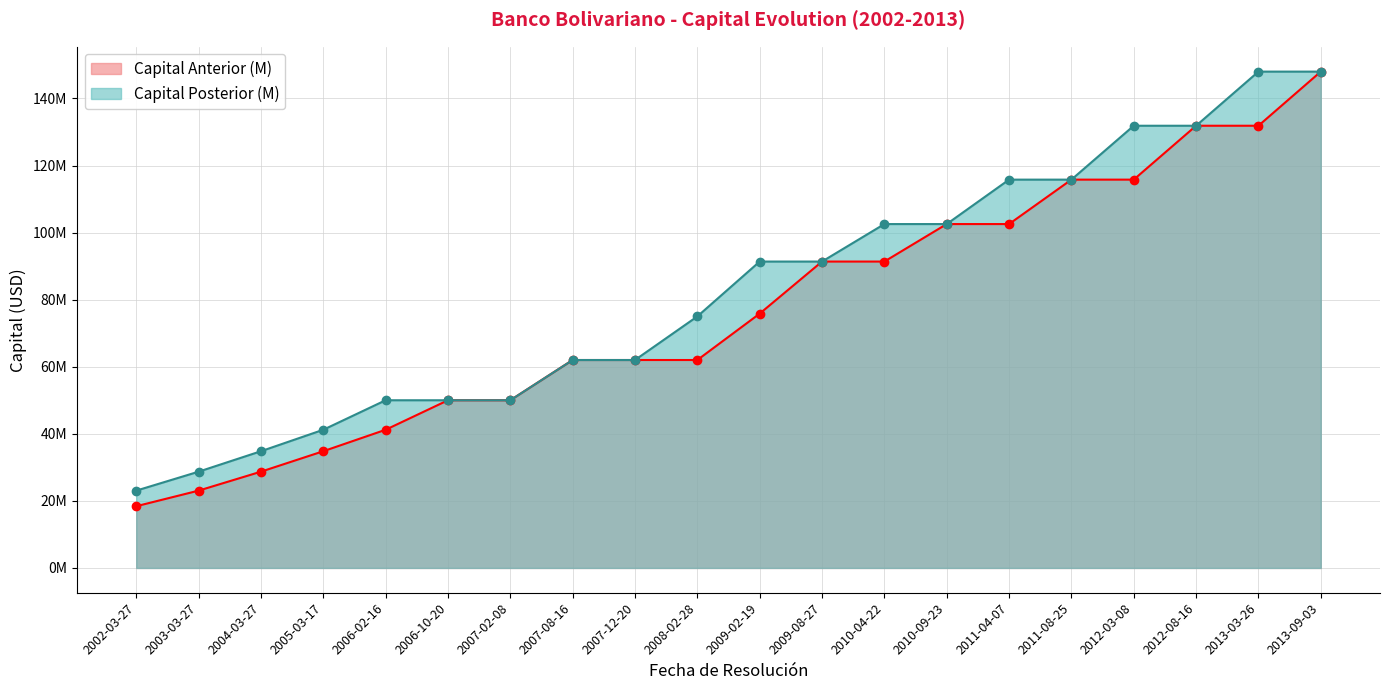

True or false: Capital Anterior (M) has more than 2 interior local peaks.

False